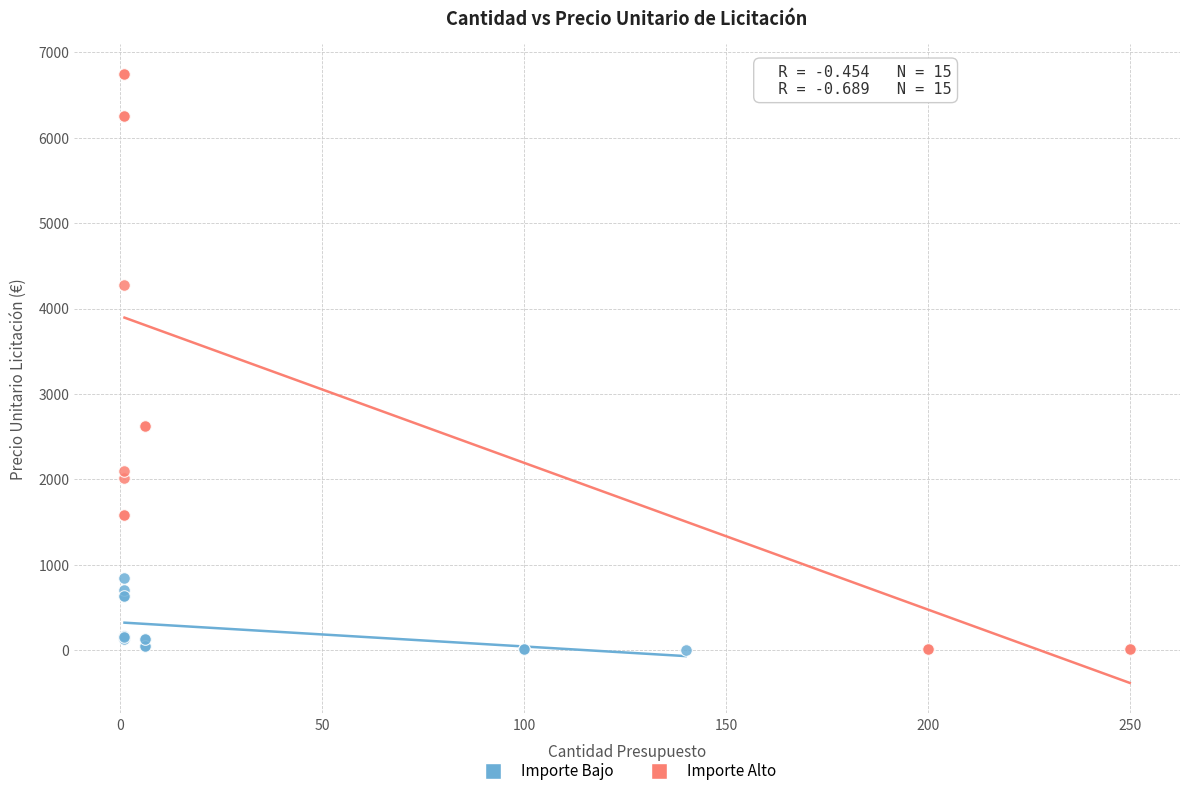

Which series contains the highest Y value?

Importe Alto